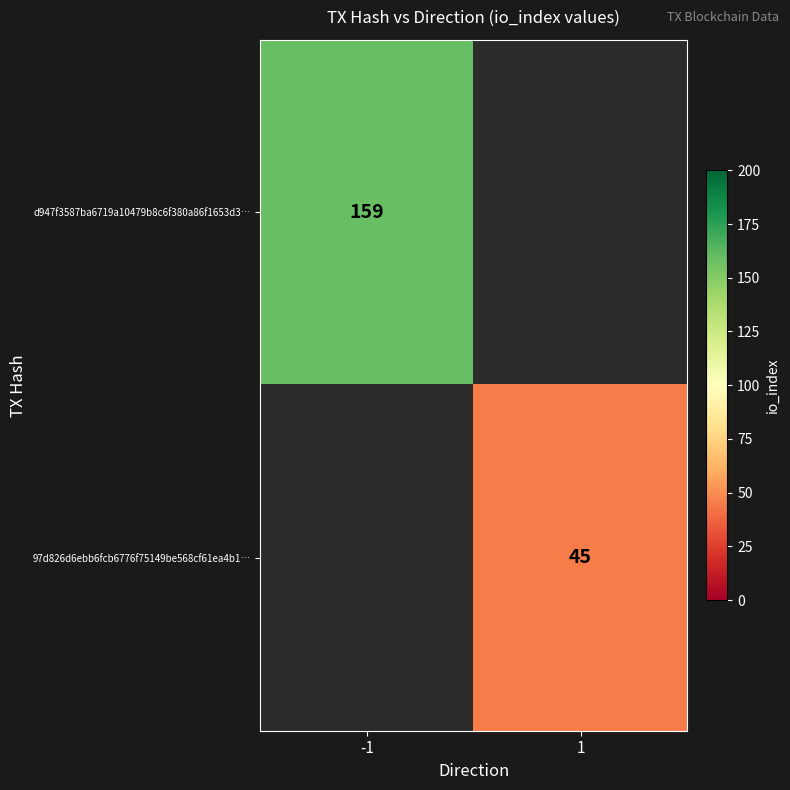

True or false: 97d826d6ebb6fcb6776f75149be568cf61ea4b1… has a value of 80.7 at 1.

False